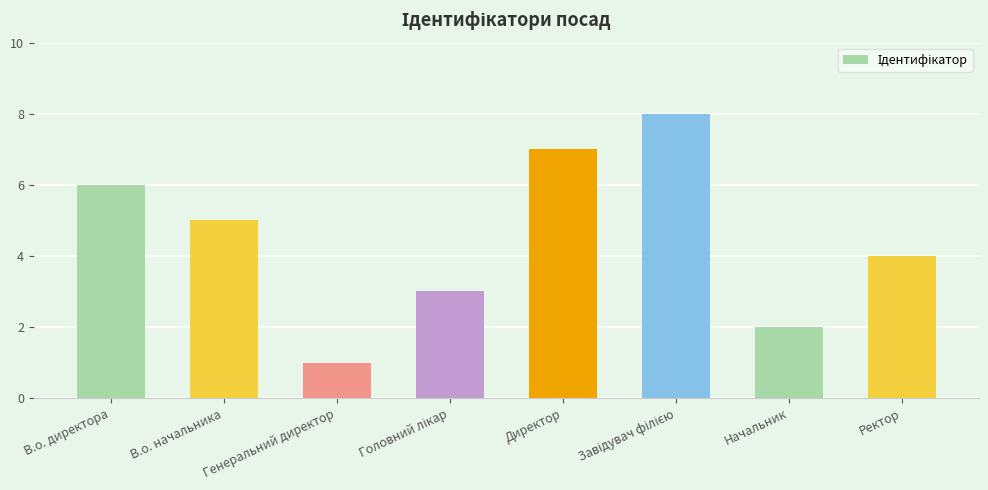

What is the label of the 8th bar from the left?

Ректор